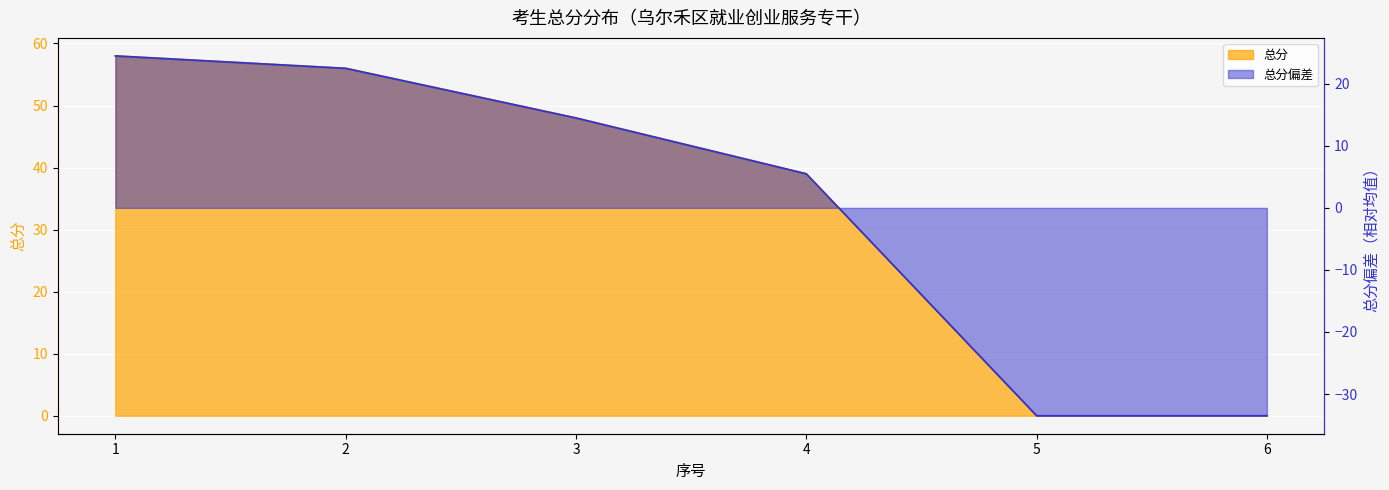

The value at 3 is 48. True or false?

True